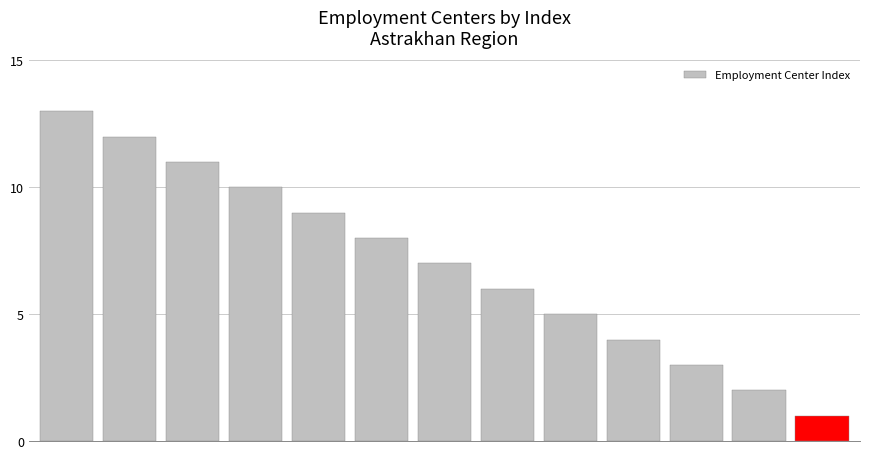

Reading left to right, extract all data points from this chart.

13	12	11	10	9	8	7	6	5	4	3	2	1